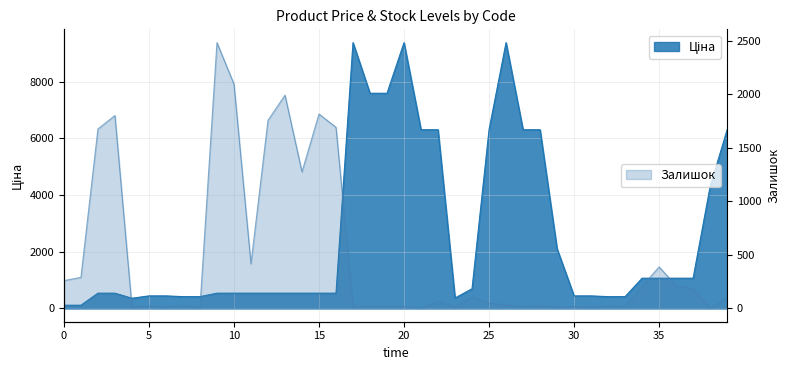

What is the highest value of the Залишок series?

2483